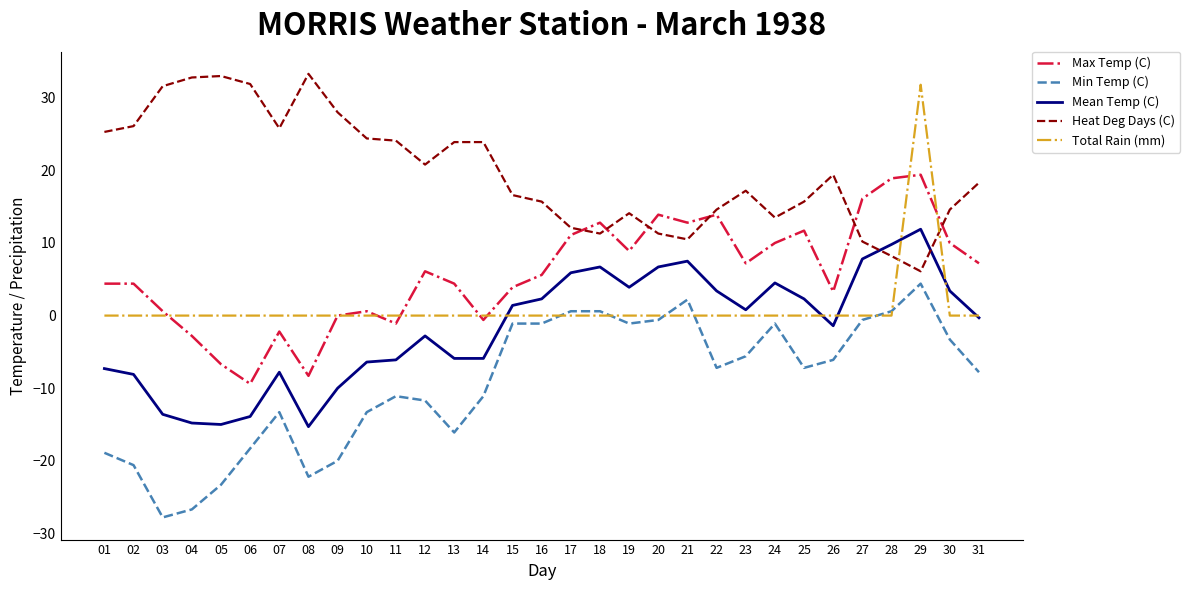

What is the lowest value of the Max Temp (C) series?

-9.4